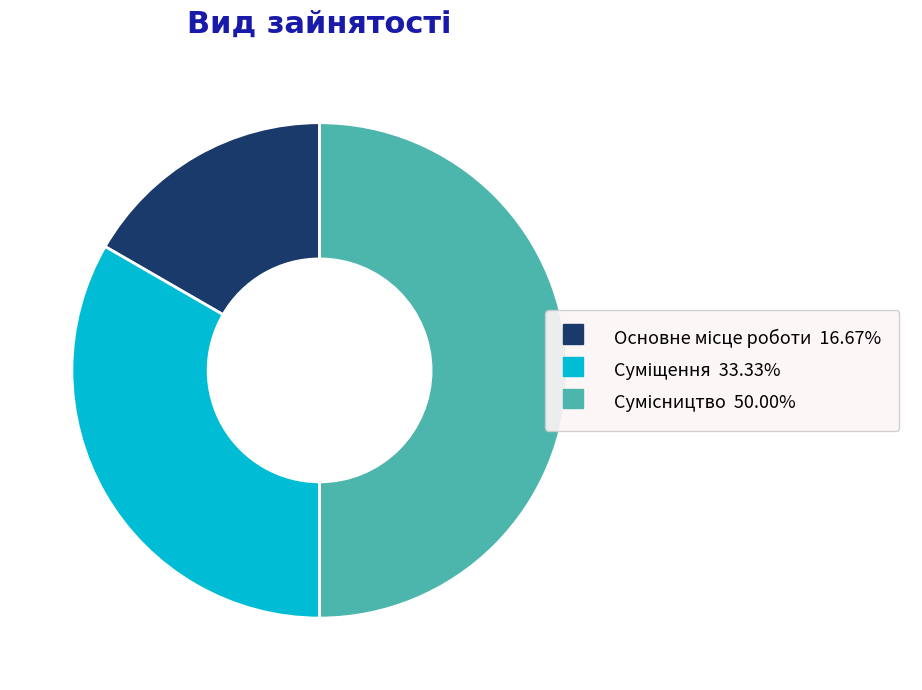

Does Суміщення represent more than half of the total?

No